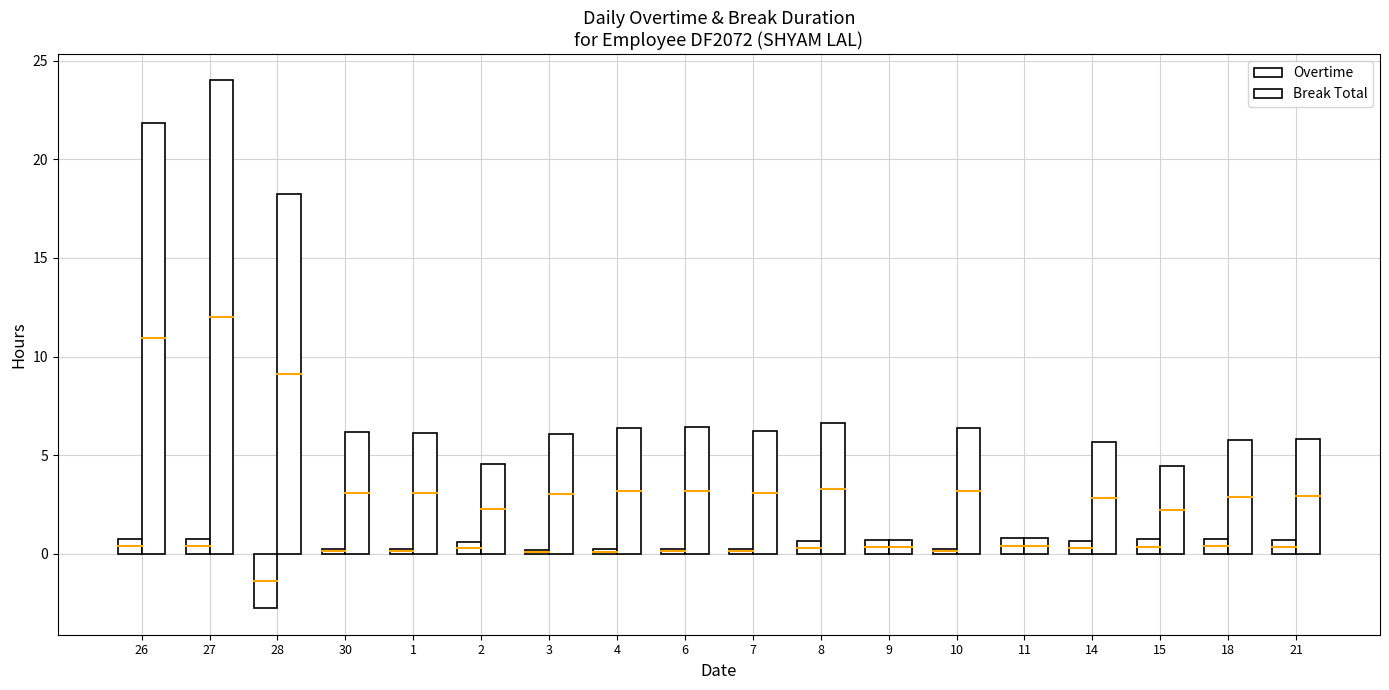

Which series has the widest spread of values?

Break Total